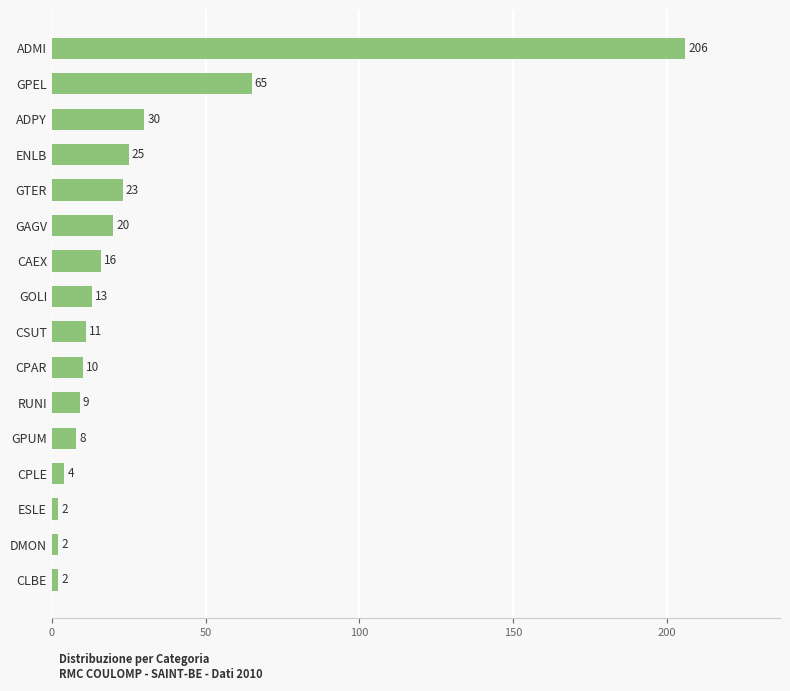

How many bars are there in total?

16